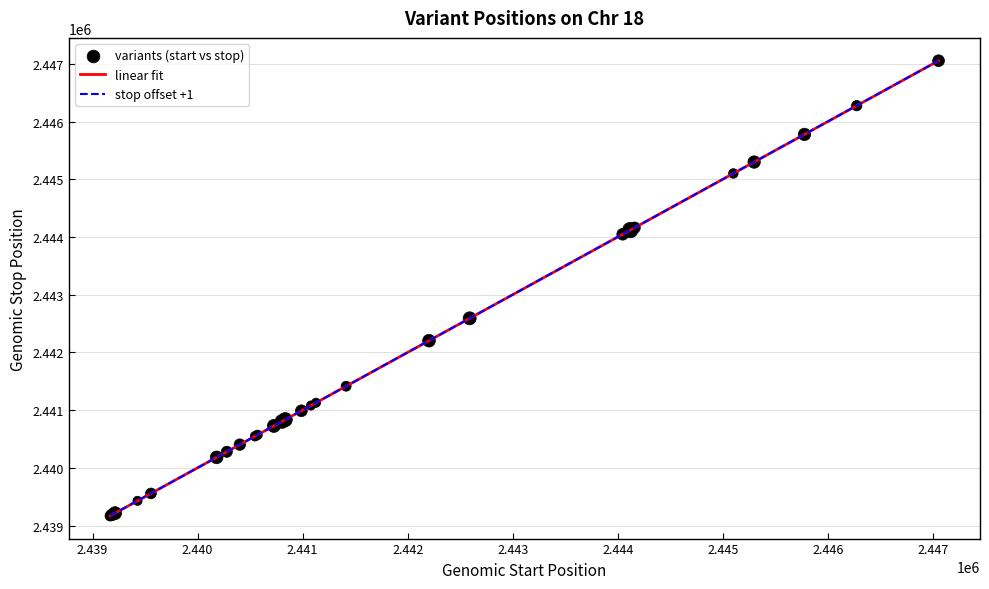

What is the smallest value displayed?

2439169.0